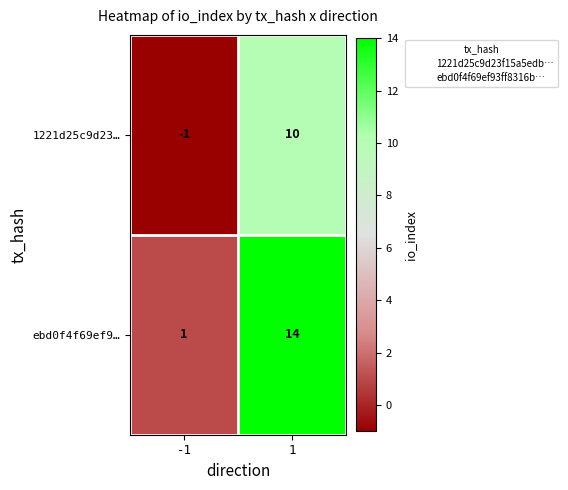

Rank the series at -1 from lowest to highest value.

1221d25c9d23…, ebd0f4f69ef9…